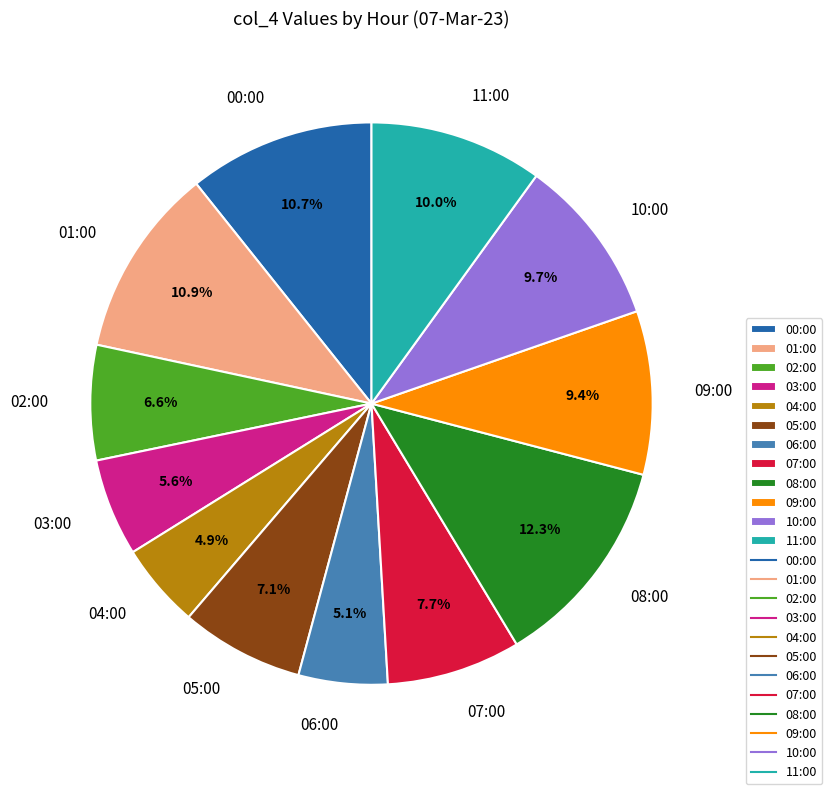

Does any single category account for the majority?

No